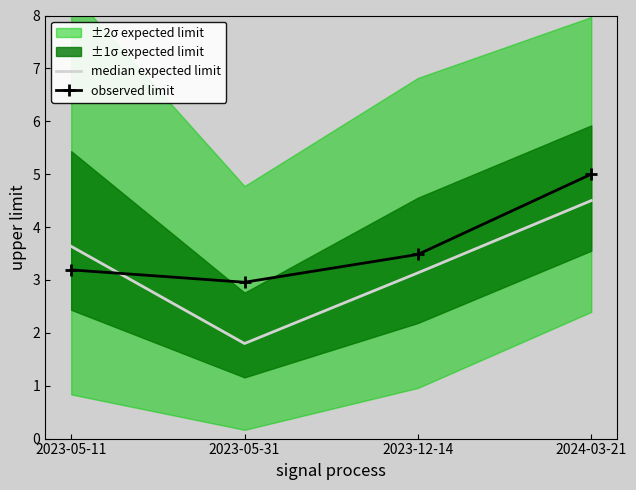

True or false: observed limit has a value of 6.9 at 2024-03-21.

False